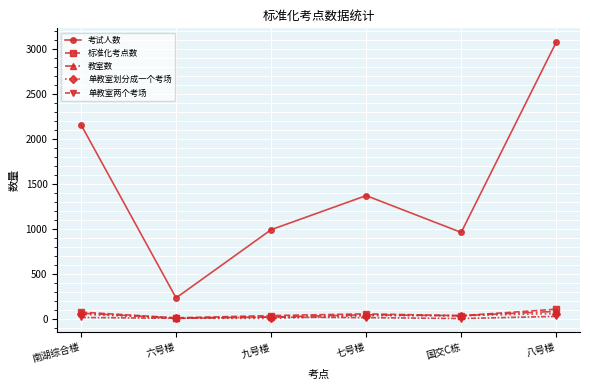

Where is 考试人数 nearest to the value 1655?

七号楼